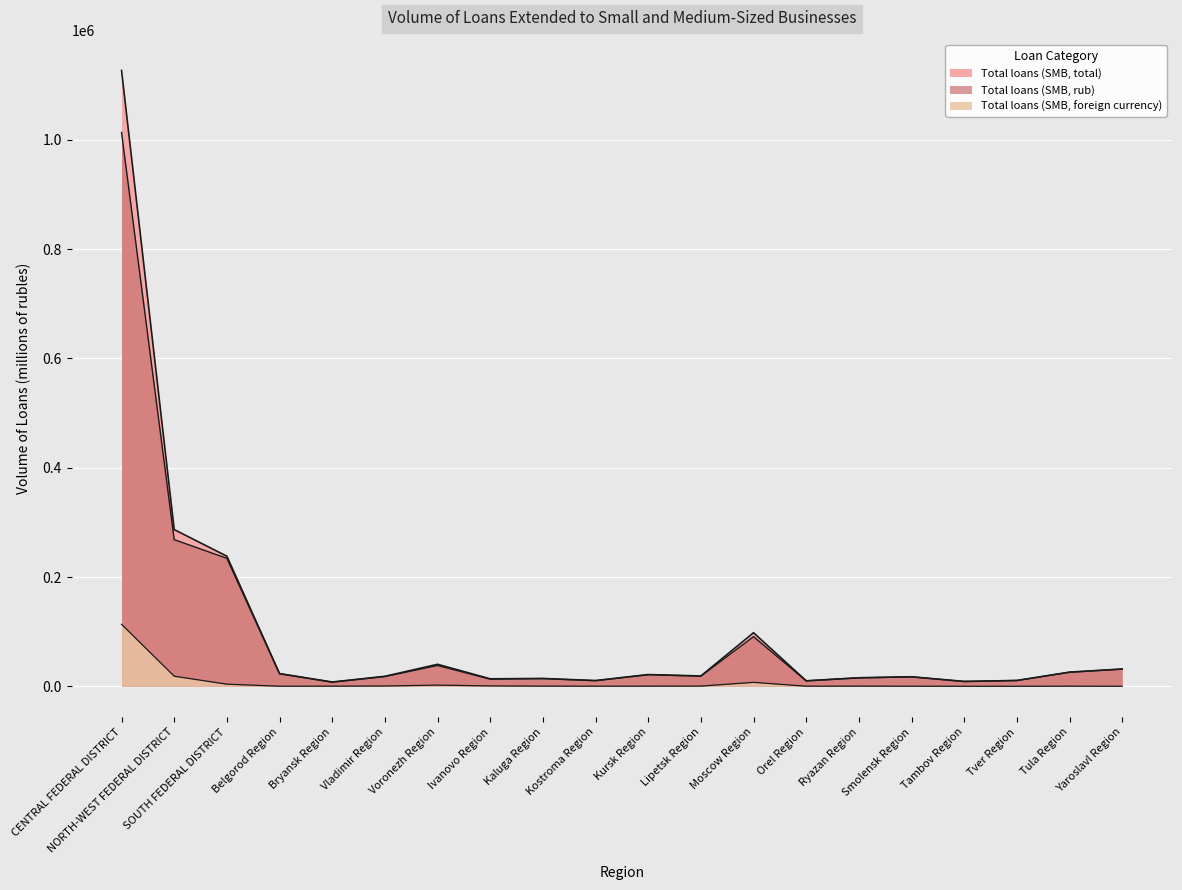

What is the label of the 6th point from the right?

Ryazan Region